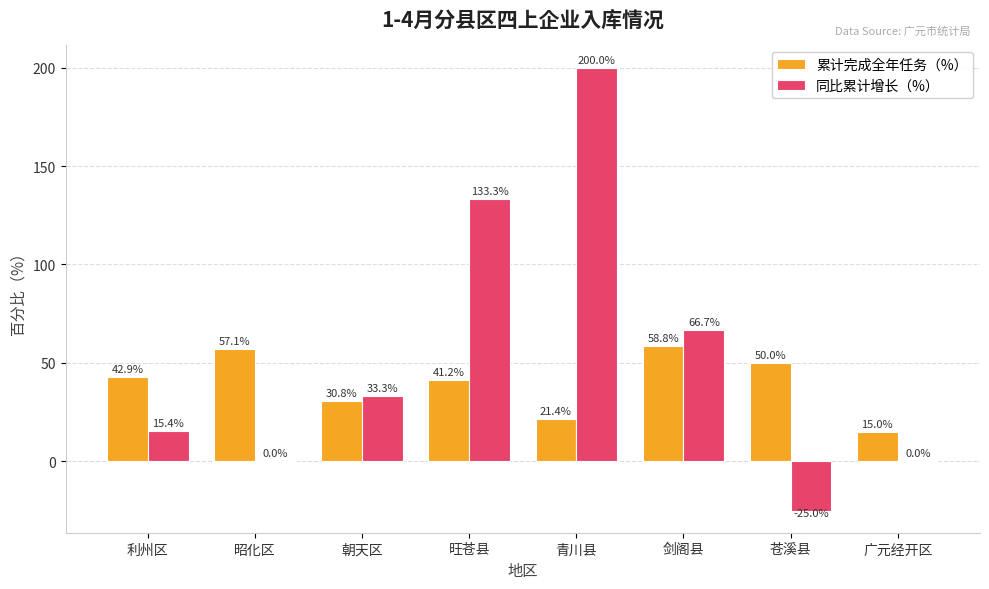

How many data points in 累计完成全年任务（%） are above 42?

4